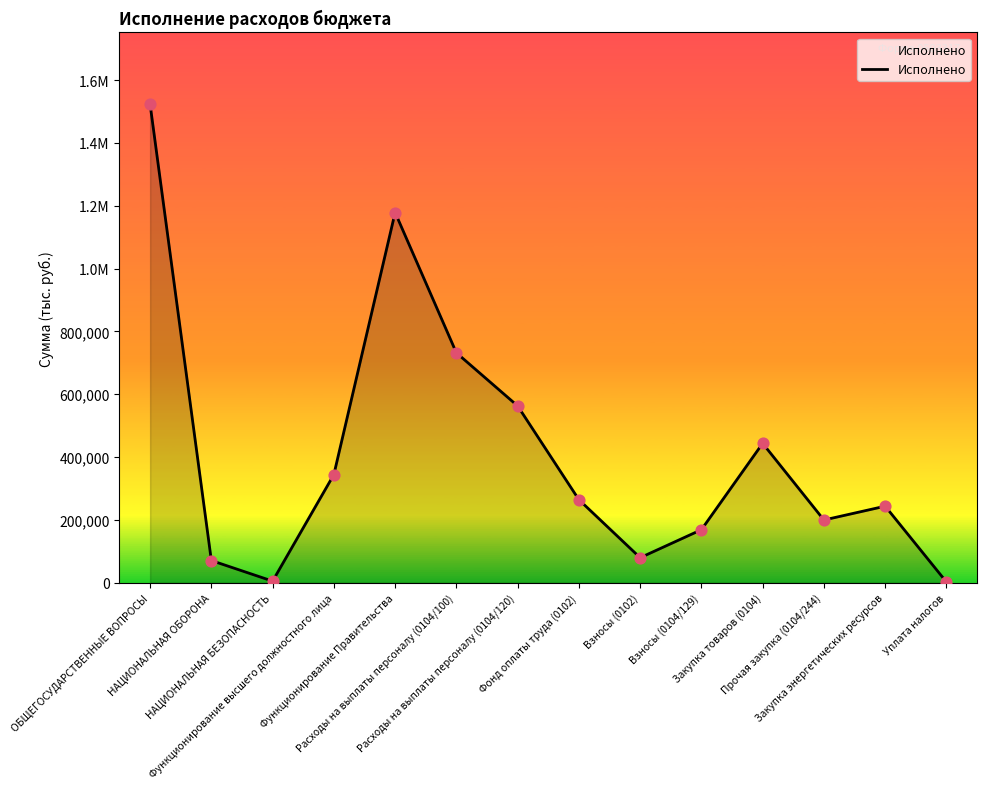

What is the change in value from НАЦИОНАЛЬНАЯ ОБОРОНА to Прочая закупка (0104/244)?

+129011.3